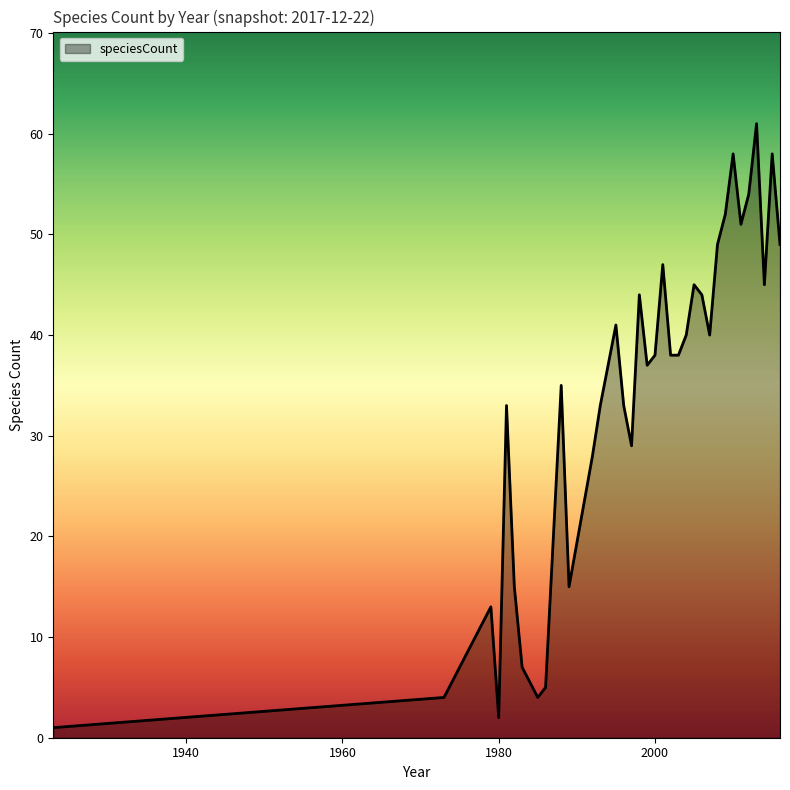

What is the difference between the maximum and minimum values?

60